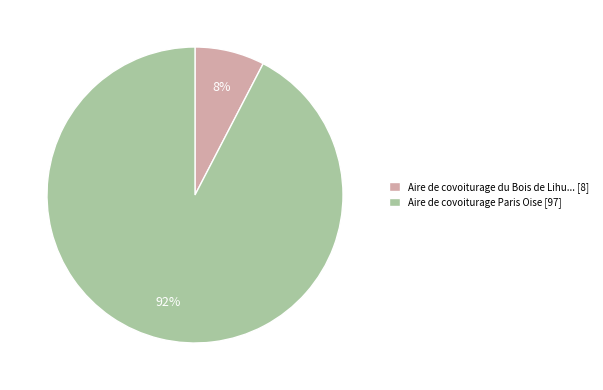

To the nearest percent, what is the average slice percentage?

50%